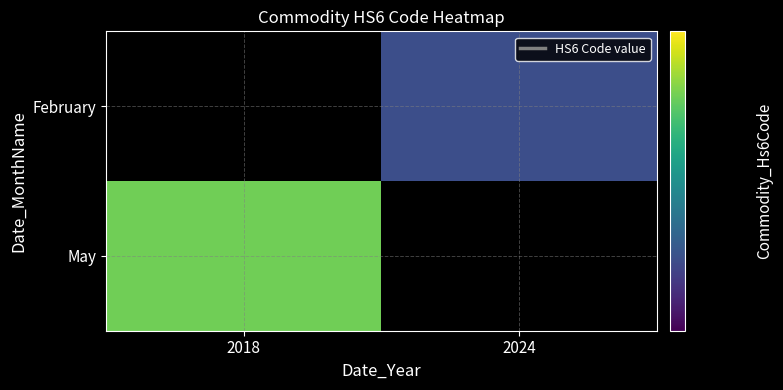

List the labels in order of February value, largest first.

2018, 2024